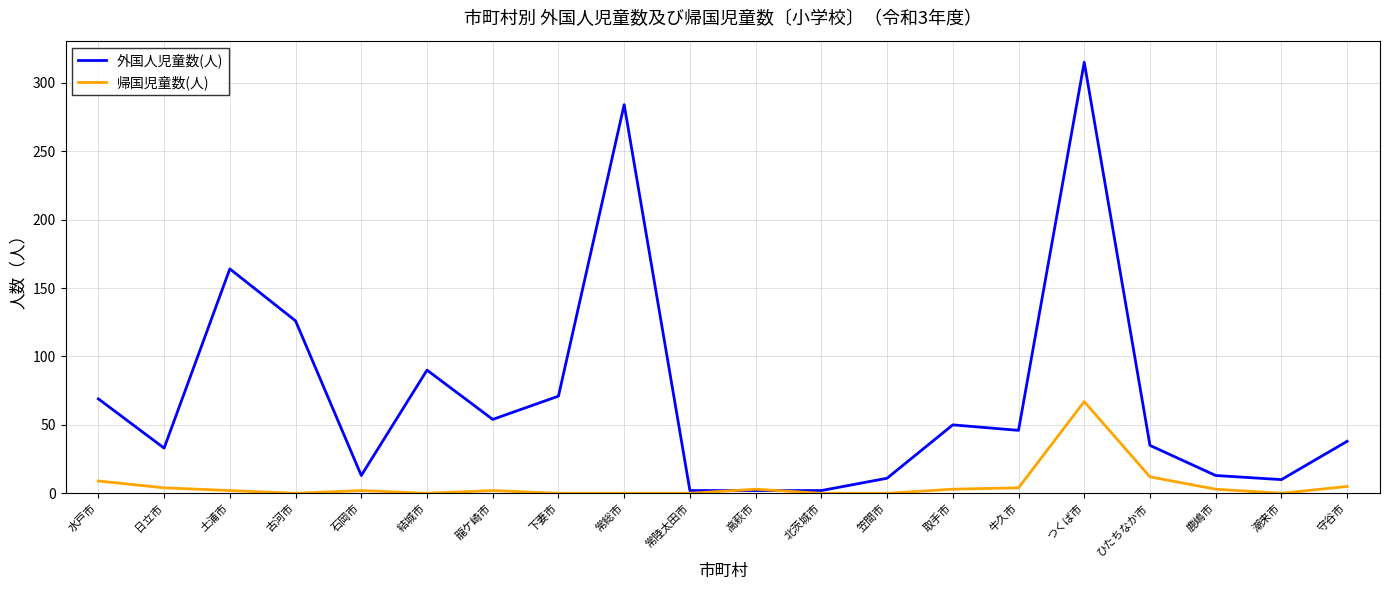

Does the chart have visible grid lines?

Yes